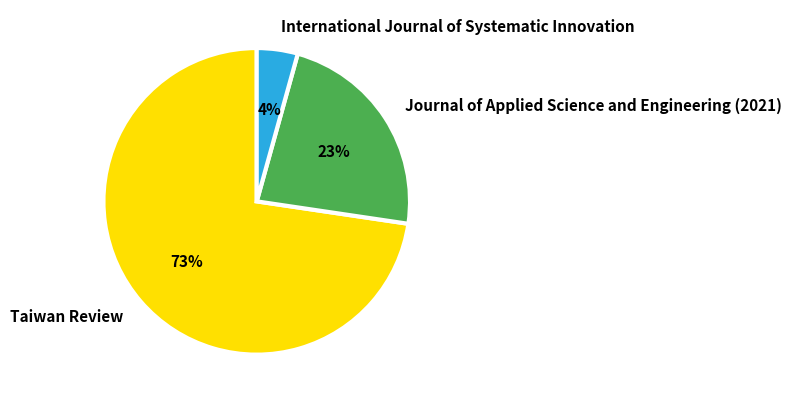

To the nearest percent, what percentage of the pie is Taiwan Review?

73%